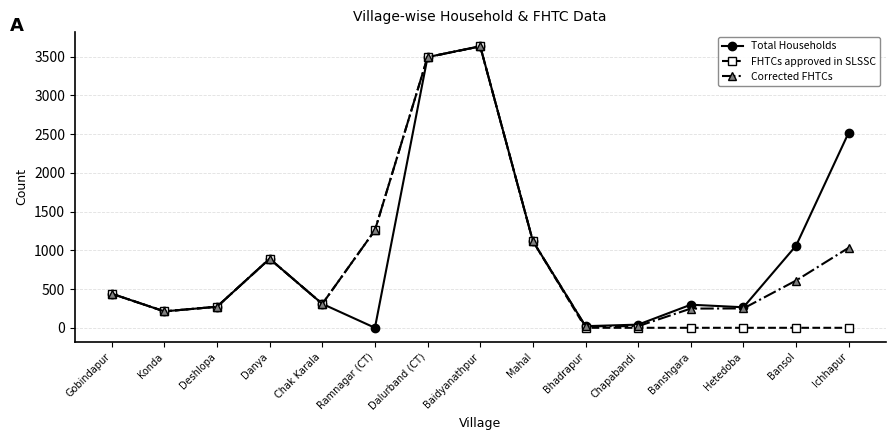

At which label does FHTCs approved in SLSSC reach its peak?

Baidyanathpur